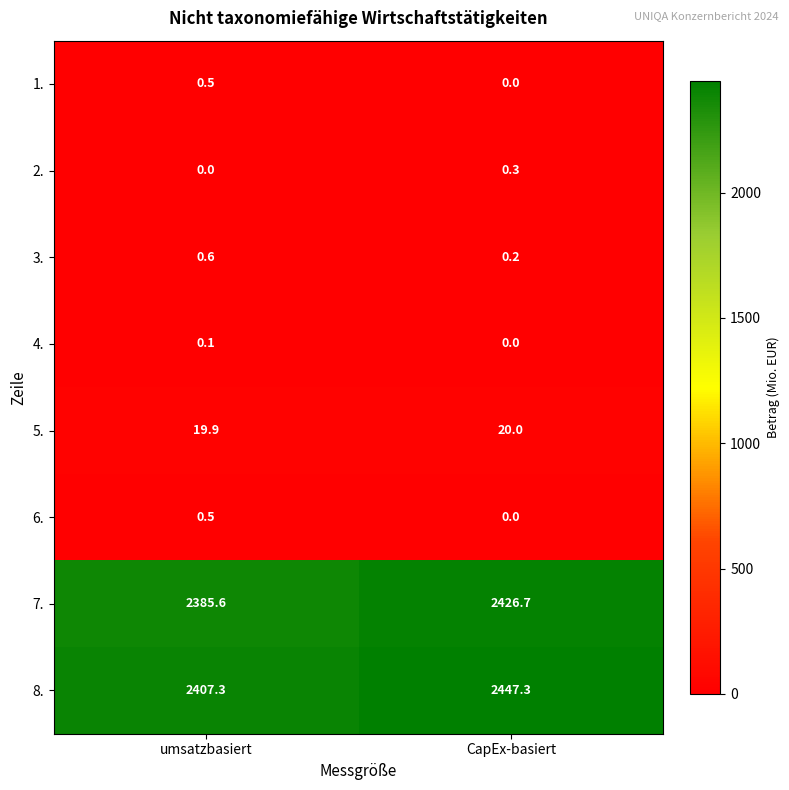

List the labels in order of 1. value, largest first.

umsatzbasiert, CapEx-basiert